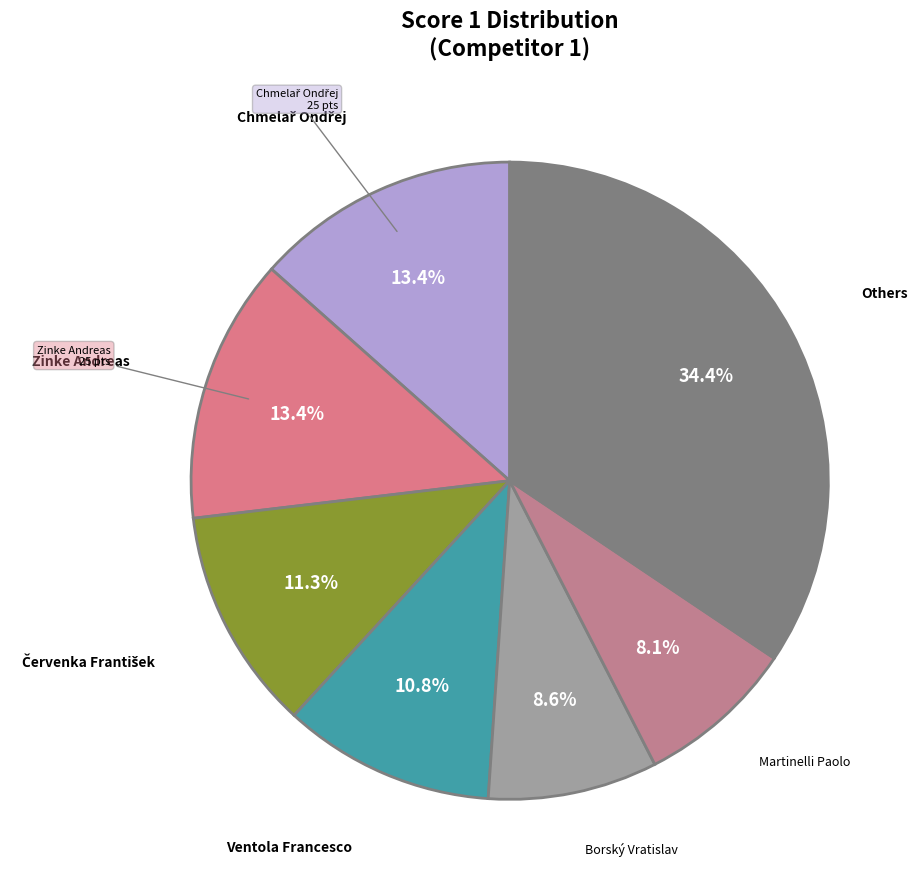

Which has a higher value, Borský Vratislav or Ventola Francesco?

Ventola Francesco